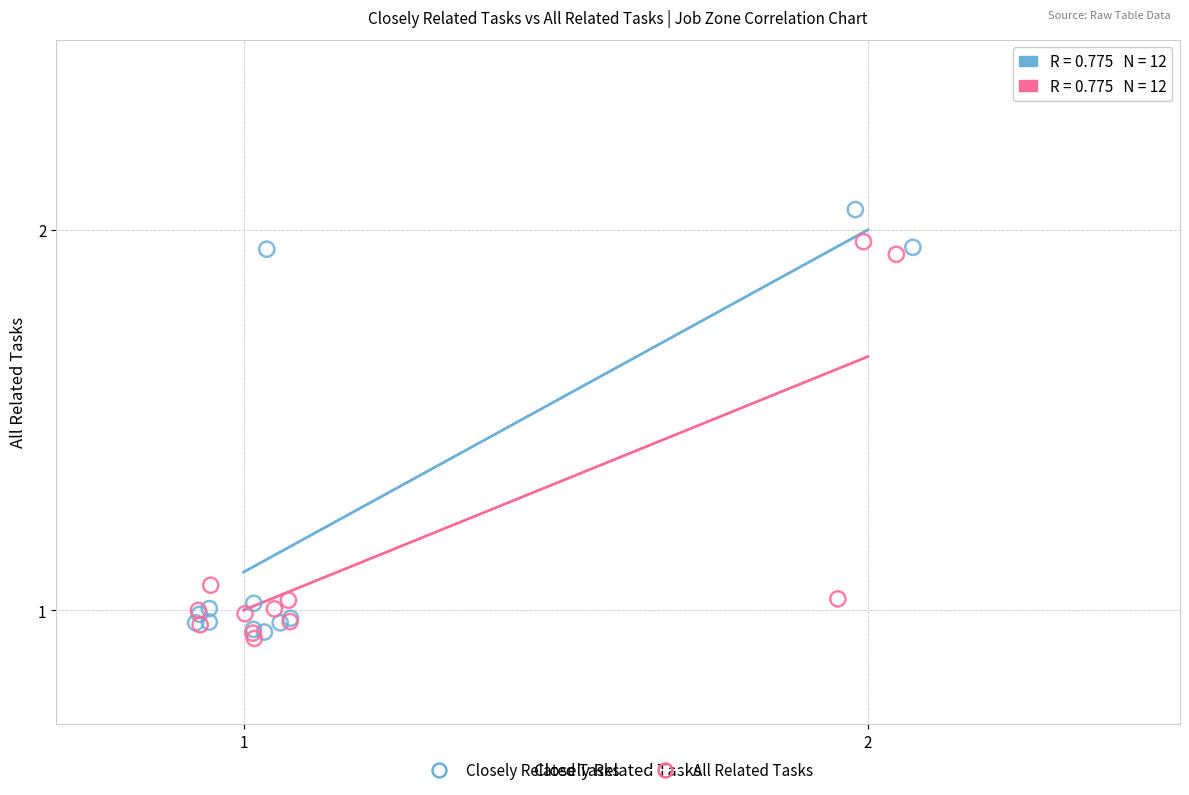

Which series contains the highest Y value?

Closely Related Tasks